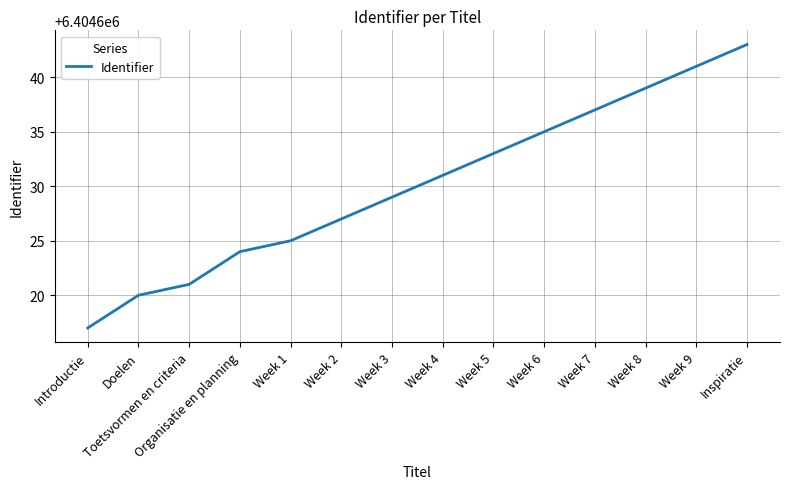

True or false: there are more than 2 points higher than both neighbors.

False